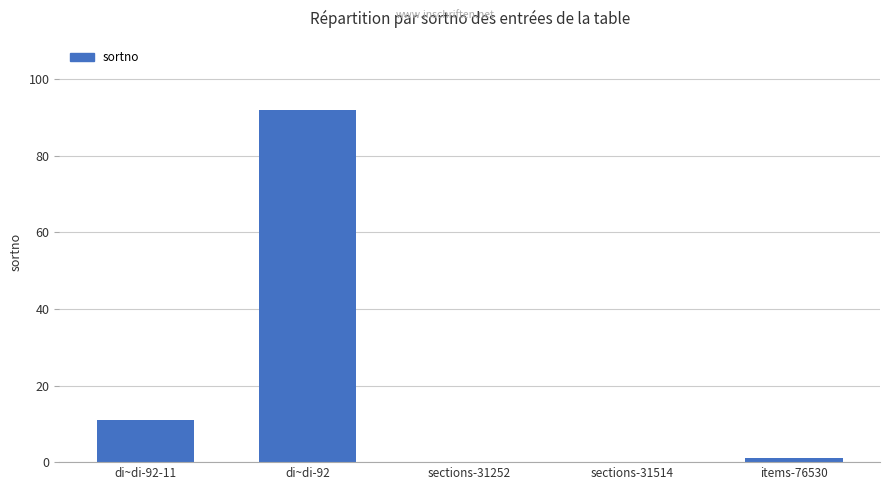

At which category does the chart reach its peak across all series?

di~di-92